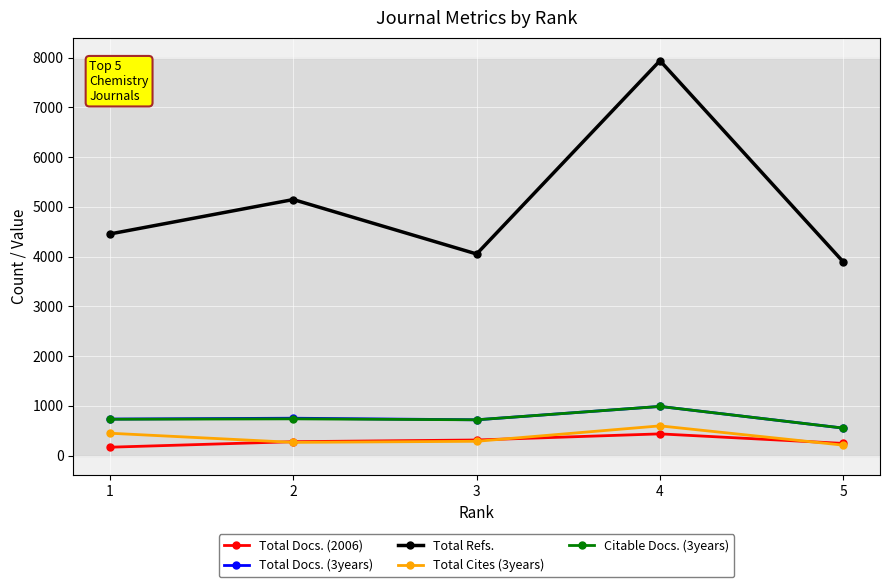

What is the average value of the Total Refs. series?

5098